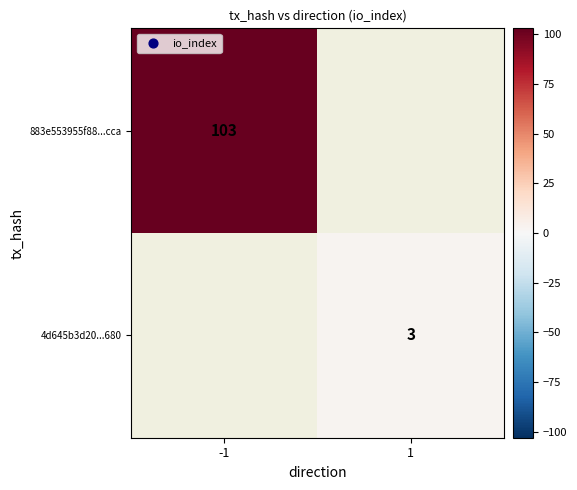

Which category has the lowest value across all series?

1